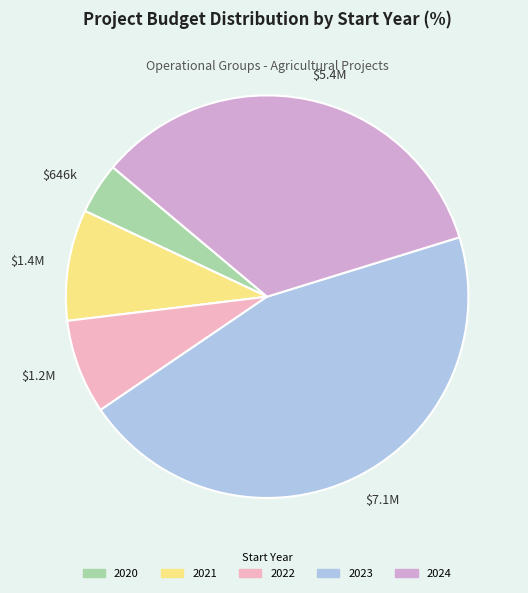

The $1.4M slice represents 9% of the pie. True or false?

True